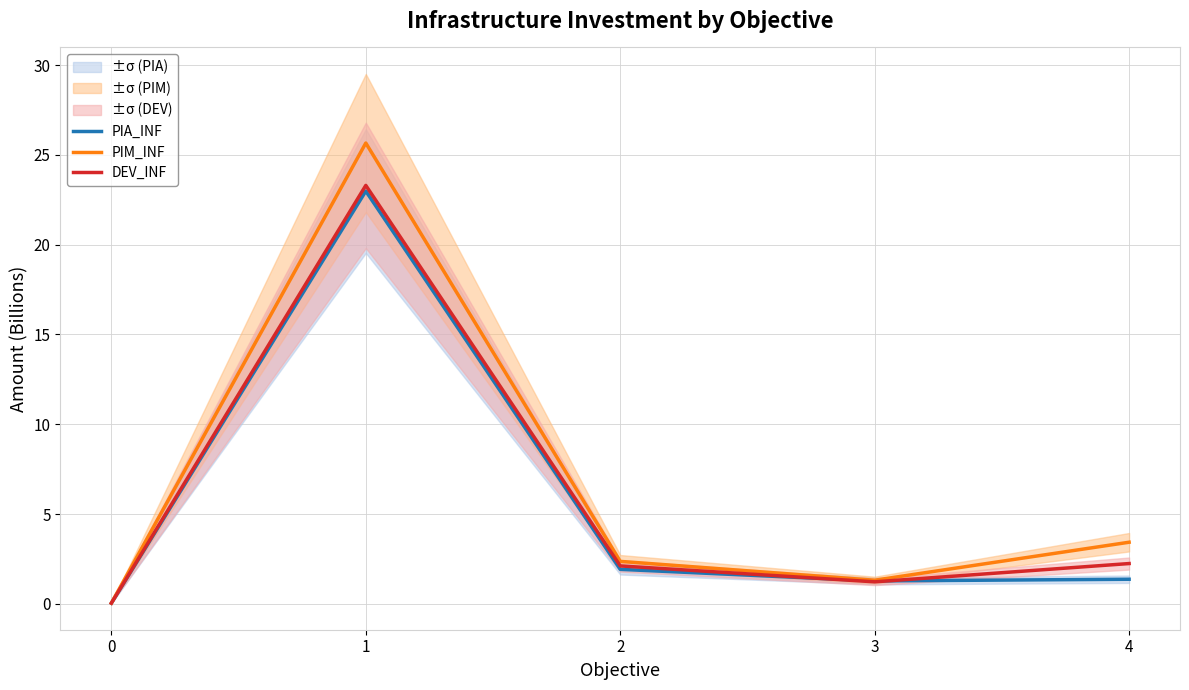

Which category has the highest value across all series?

1